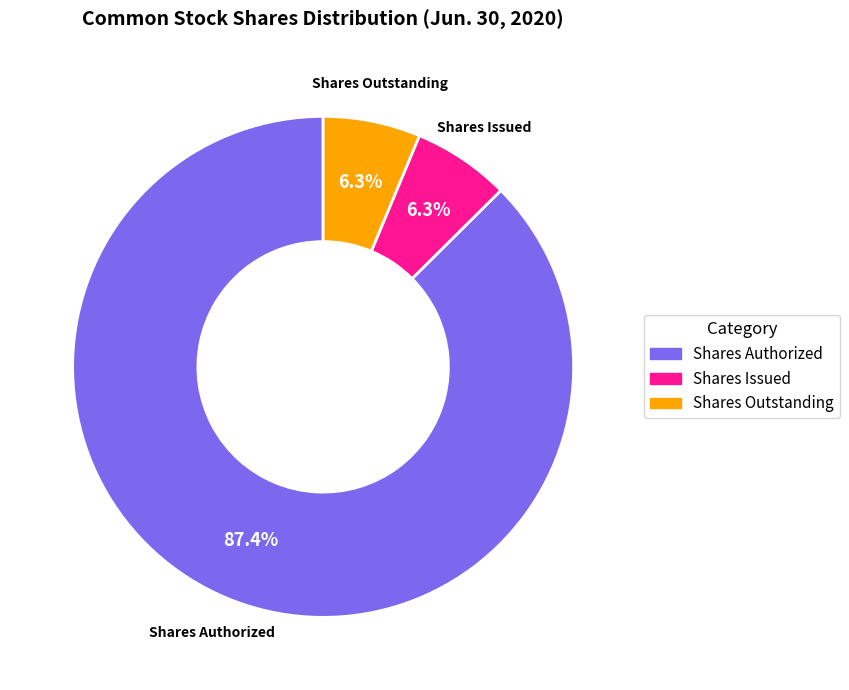

Is there any slice that represents more than half of the pie?

Yes